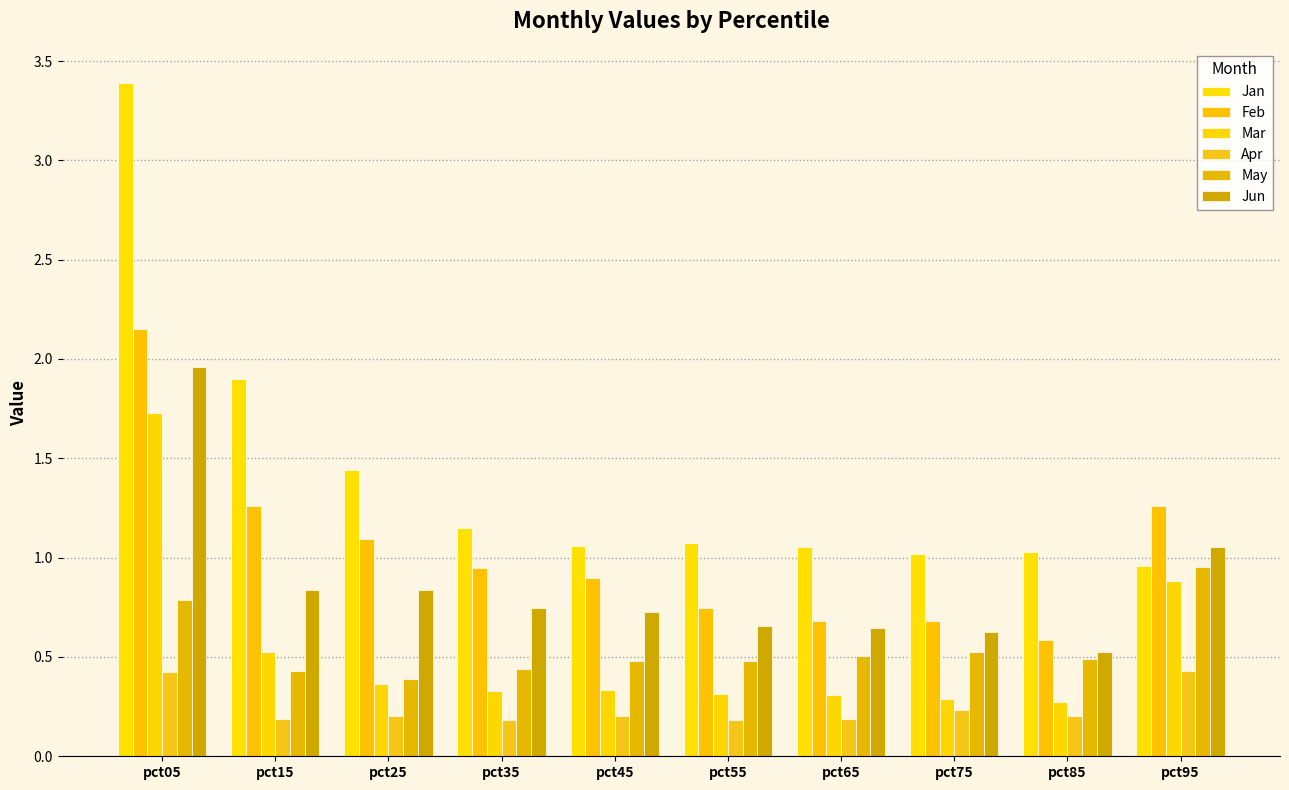

List the labels in order of Mar value, largest first.

pct05, pct95, pct15, pct25, pct45, pct35, pct55, pct65, pct75, pct85